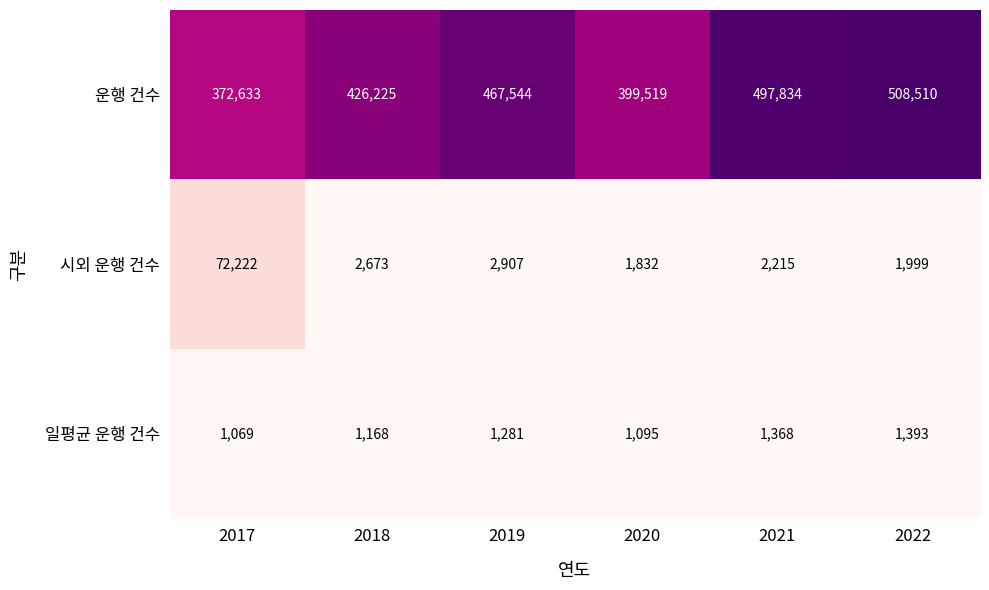

Which series has the largest range (max minus min)?

운행 건수